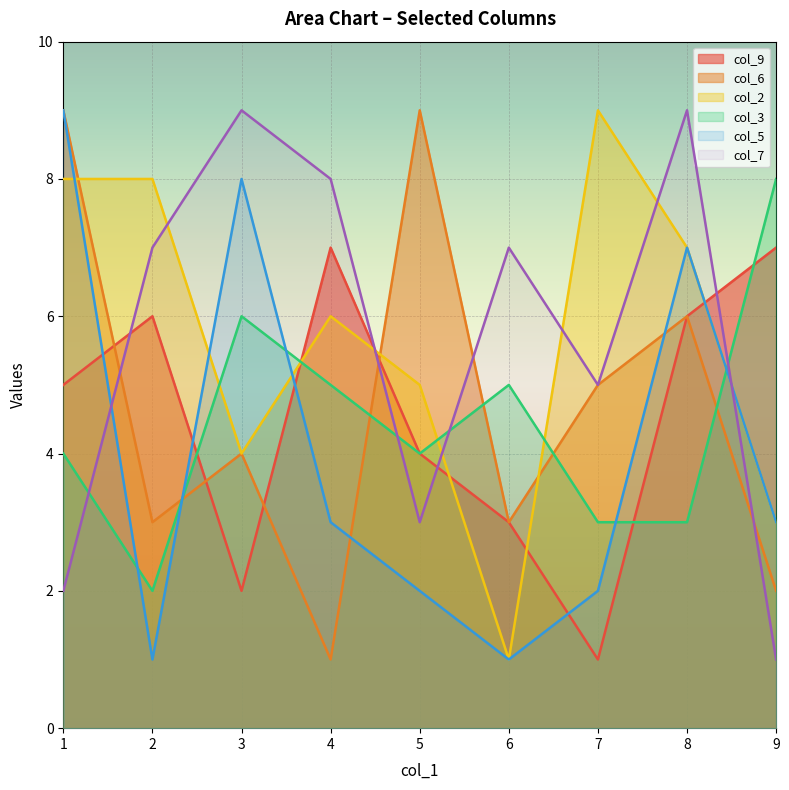

What is the difference between the col_3 values at 4 and 3?

1